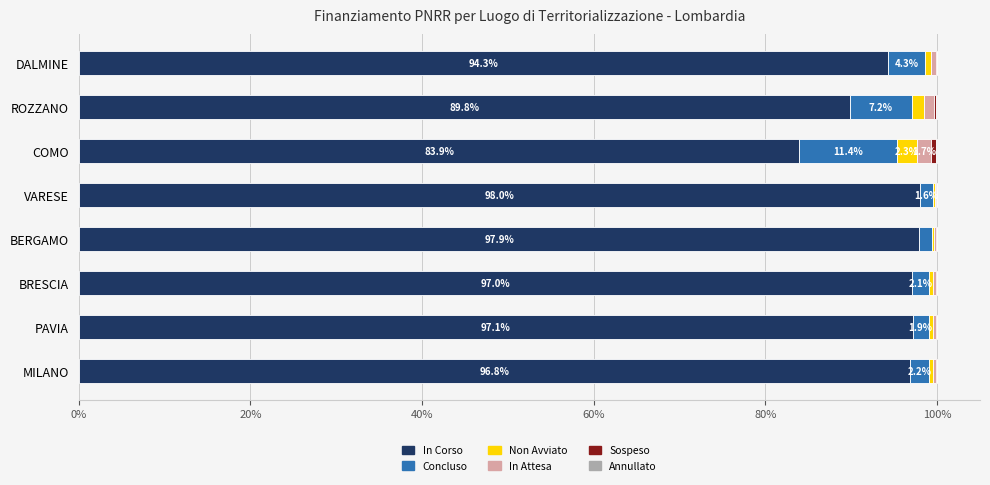

True or false: In Corso has a value of 38.7 at ROZZANO.

False